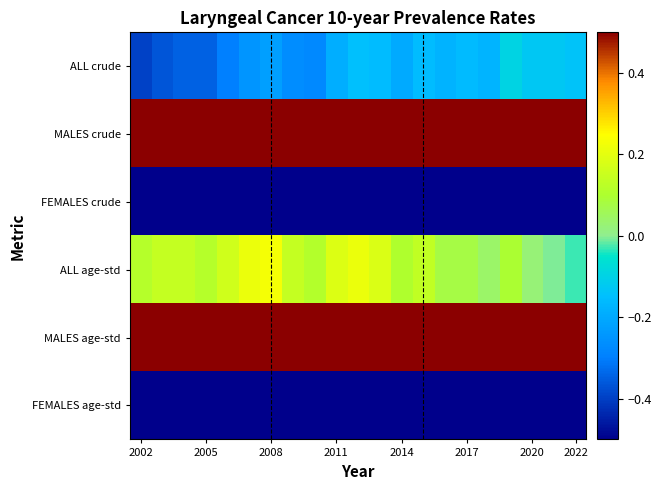

Reading left to right, list all the values displayed in this chart.

ALL crude: -0.4	-0.4	-0.3	-0.3	-0.3	-0.2	-0.2	-0.3	-0.3	-0.2	-0.1	-0.2	-0.2	-0.2	-0.2	-0.2	-0.2	-0.1	-0.1	-0.1	-0.1
MALES crude: 0.6	0.6	0.7	0.6	0.7	0.8	0.9	0.8	0.8	0.9	0.9	0.9	0.8	0.9	0.8	0.8	0.8	0.9	0.8	0.8	0.8
FEMALES crude: -1.3	-1.3	-1.3	-1.3	-1.3	-1.2	-1.3	-1.3	-1.3	-1.3	-1.2	-1.1	-1.2	-1.1	-1.1	-1.1	-1.1	-1.1	-1.0	-1.0	-1.0
ALL age-std: 0.1	0.1	0.1	0.1	0.2	0.2	0.2	0.1	0.1	0.2	0.2	0.2	0.1	0.1	0.1	0.1	0.0	0.1	0.0	-0.0	-0.0
MALES age-std: 1.9	1.9	1.9	1.8	1.8	1.9	2.0	1.8	1.7	1.8	1.7	1.6	1.5	1.6	1.4	1.4	1.3	1.4	1.2	1.1	1.0
FEMALES age-std: -1.2	-1.2	-1.2	-1.2	-1.2	-1.1	-1.2	-1.2	-1.2	-1.2	-1.1	-1.0	-1.1	-1.1	-1.1	-1.1	-1.1	-1.0	-1.0	-1.0	-1.0